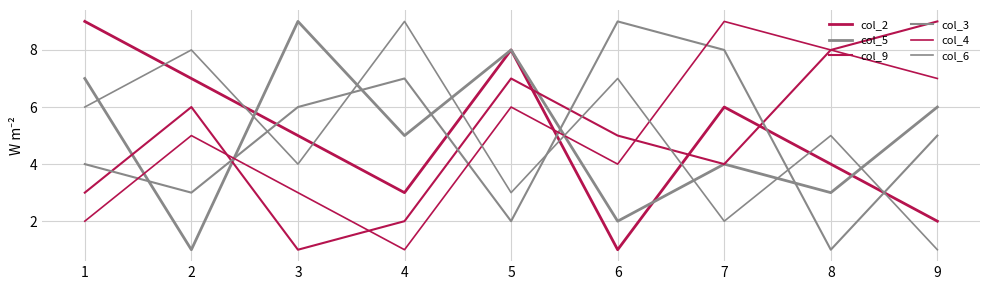

What is the approximate value of col_4 at 7?

9